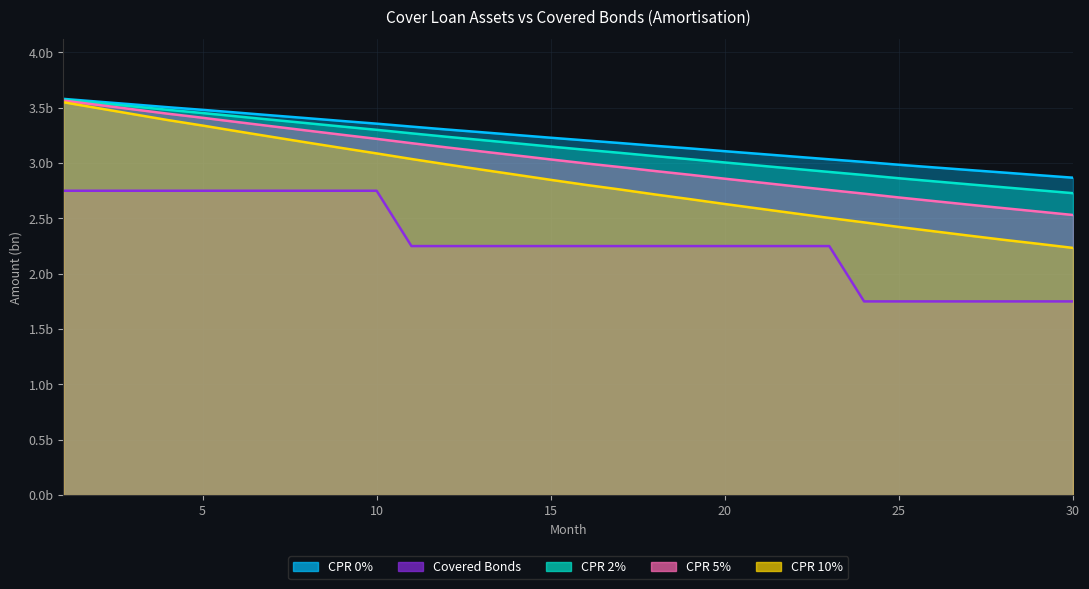

What is the difference between the CPR 10% values at 12 and 19?

0.3